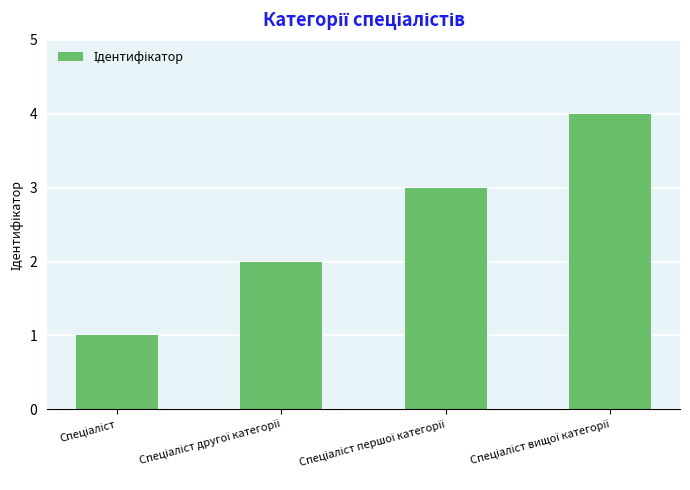

What is the greatest value displayed?

4